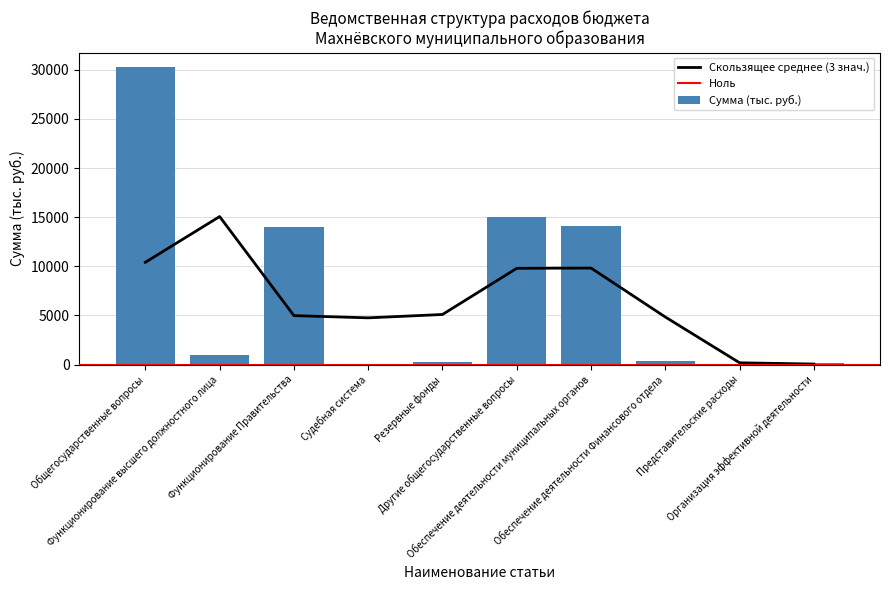

At which label is the value closest to 15122?

Другие общегосударственные вопросы